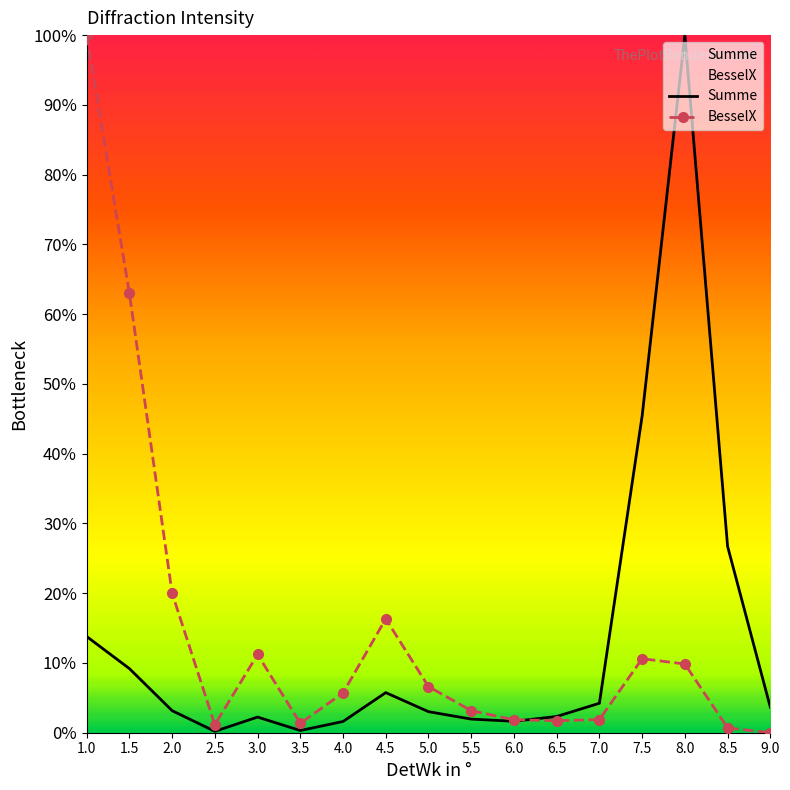

What is the difference between the second highest and second lowest values in the Summe series?

45.1